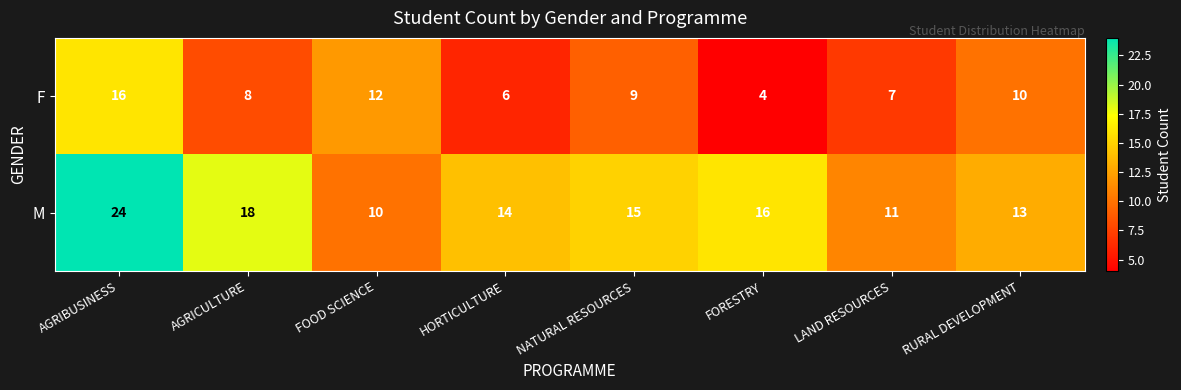

What is the maximum value shown in the chart?

24